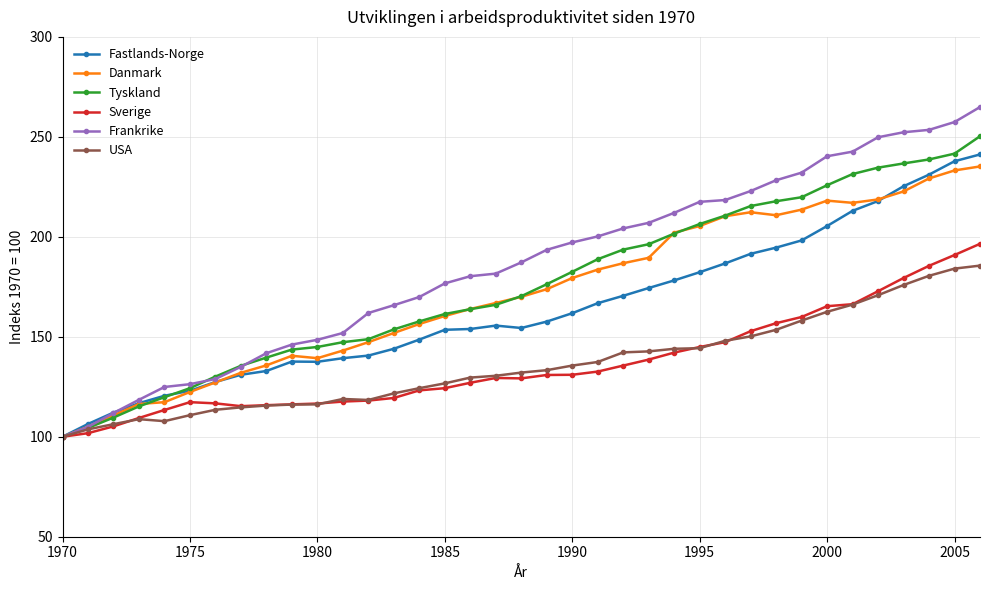

What is the smallest value displayed?

100.0